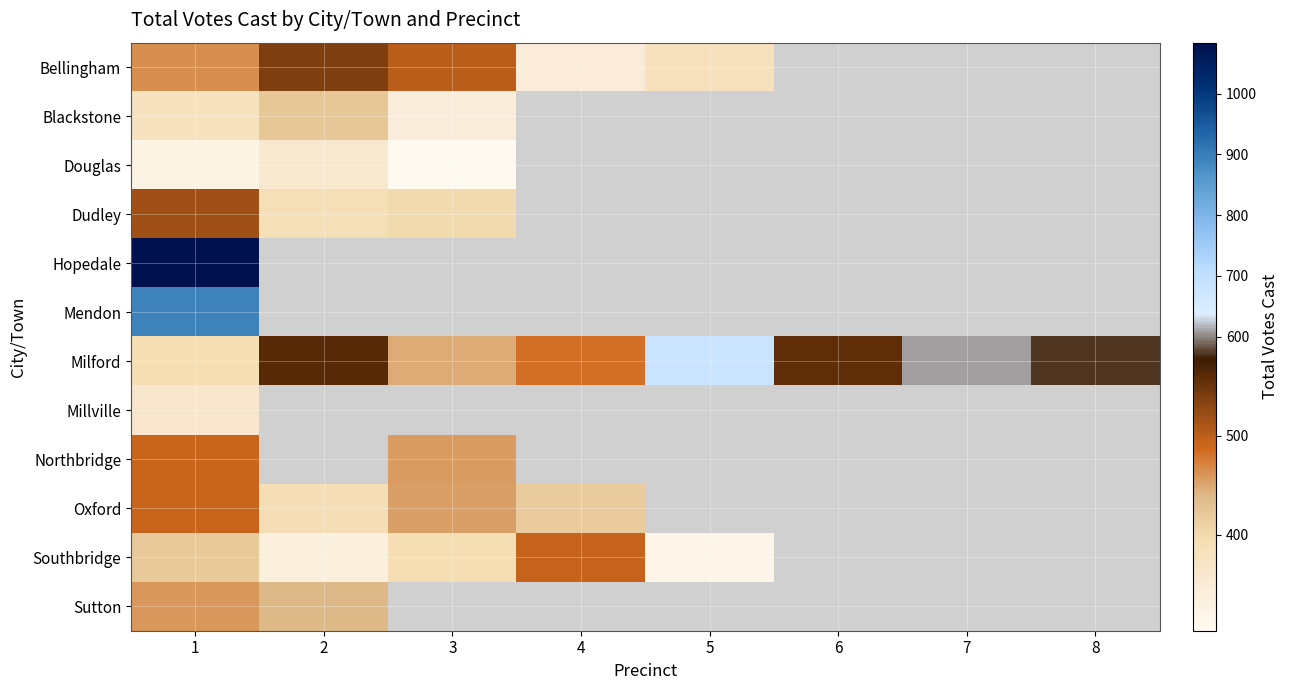

Between 6 and 2, which is larger?

2